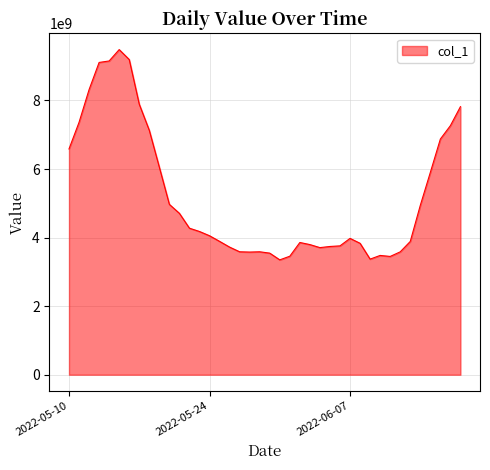

What is the difference between the maximum and minimum values?

6133179702.2